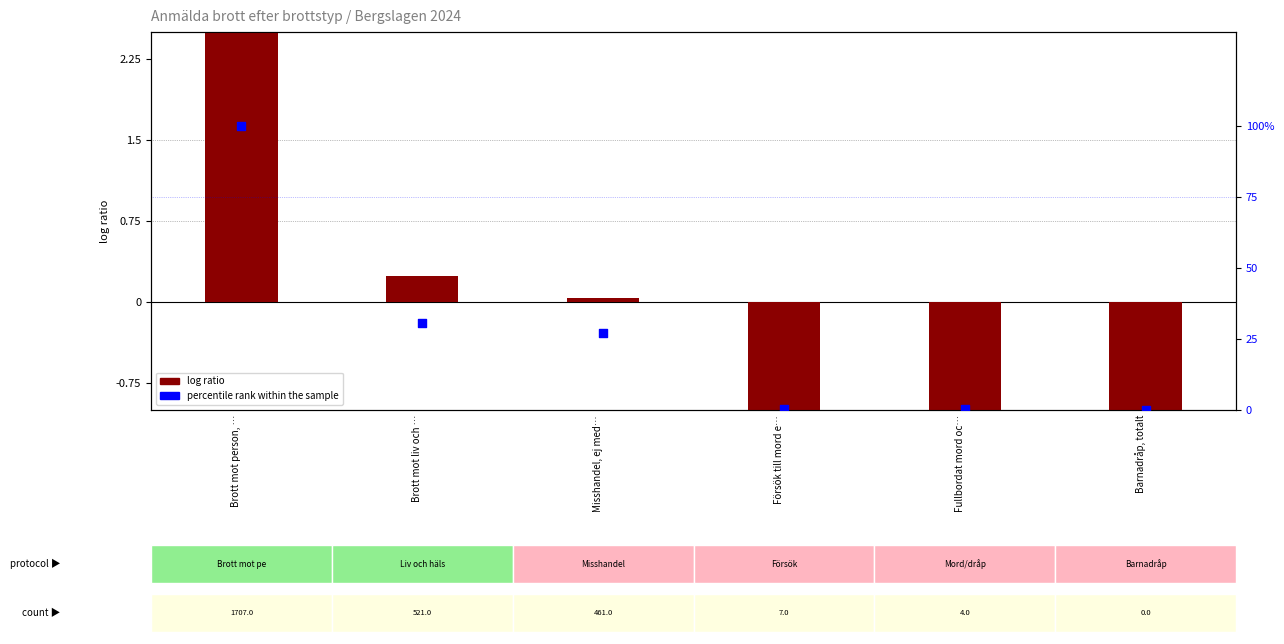

What are all the series names shown in the legend?

log ratio, percentile rank within the sample